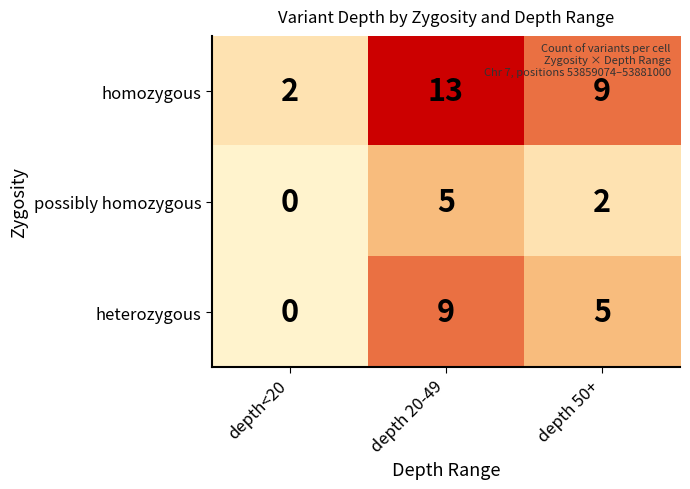

Reading left to right, what are all the values shown in this chart?

homozygous: depth<20=2	depth 20-49=13	depth 50+=9
possibly homozygous: depth<20=0	depth 20-49=5	depth 50+=2
heterozygous: depth<20=0	depth 20-49=9	depth 50+=5